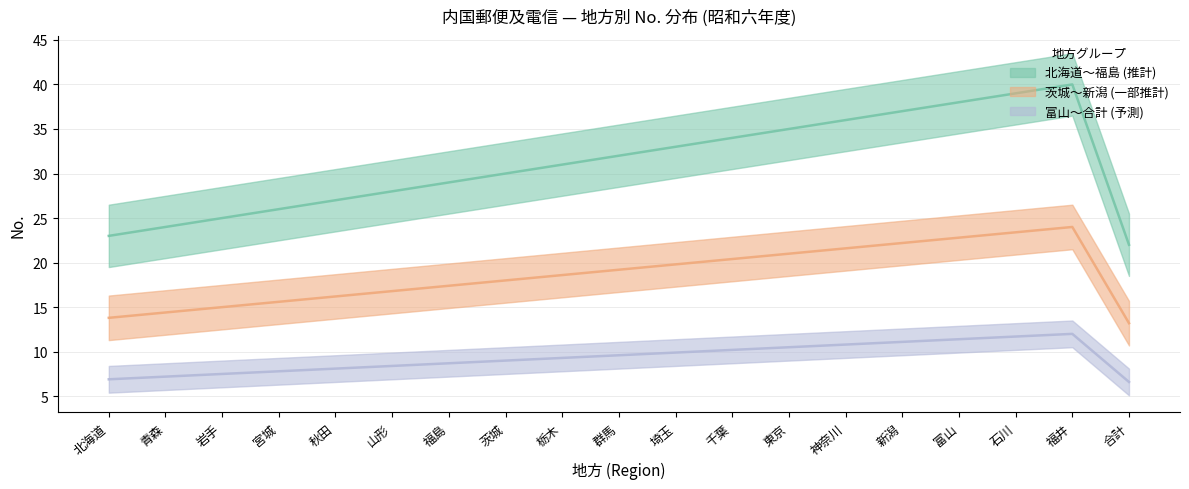

Between 4 and 7, which series saw the biggest shift?

北海道